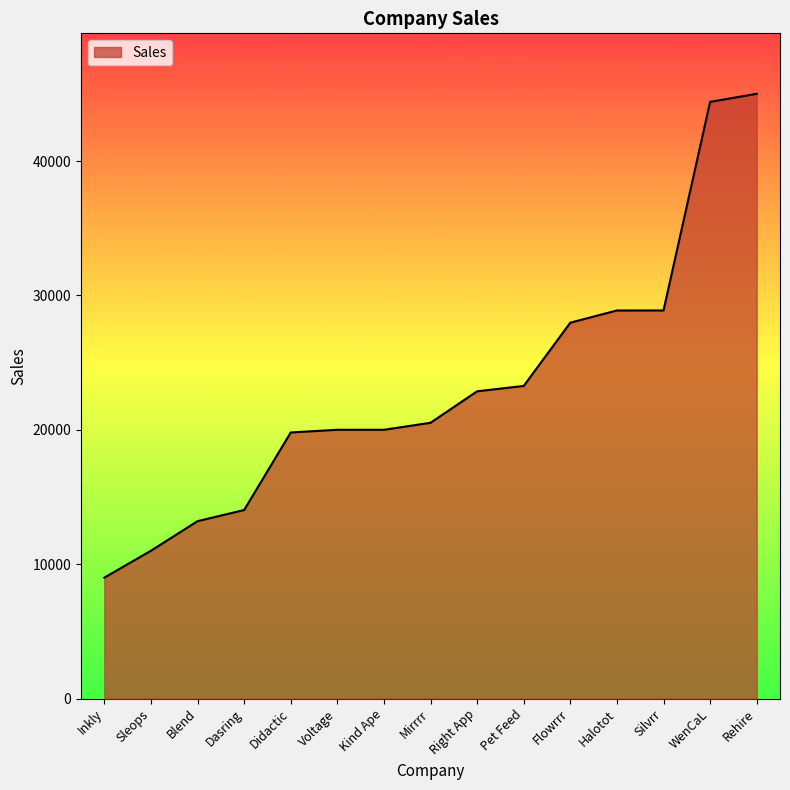

At which label is the value closest to 27000?

Flowrrr